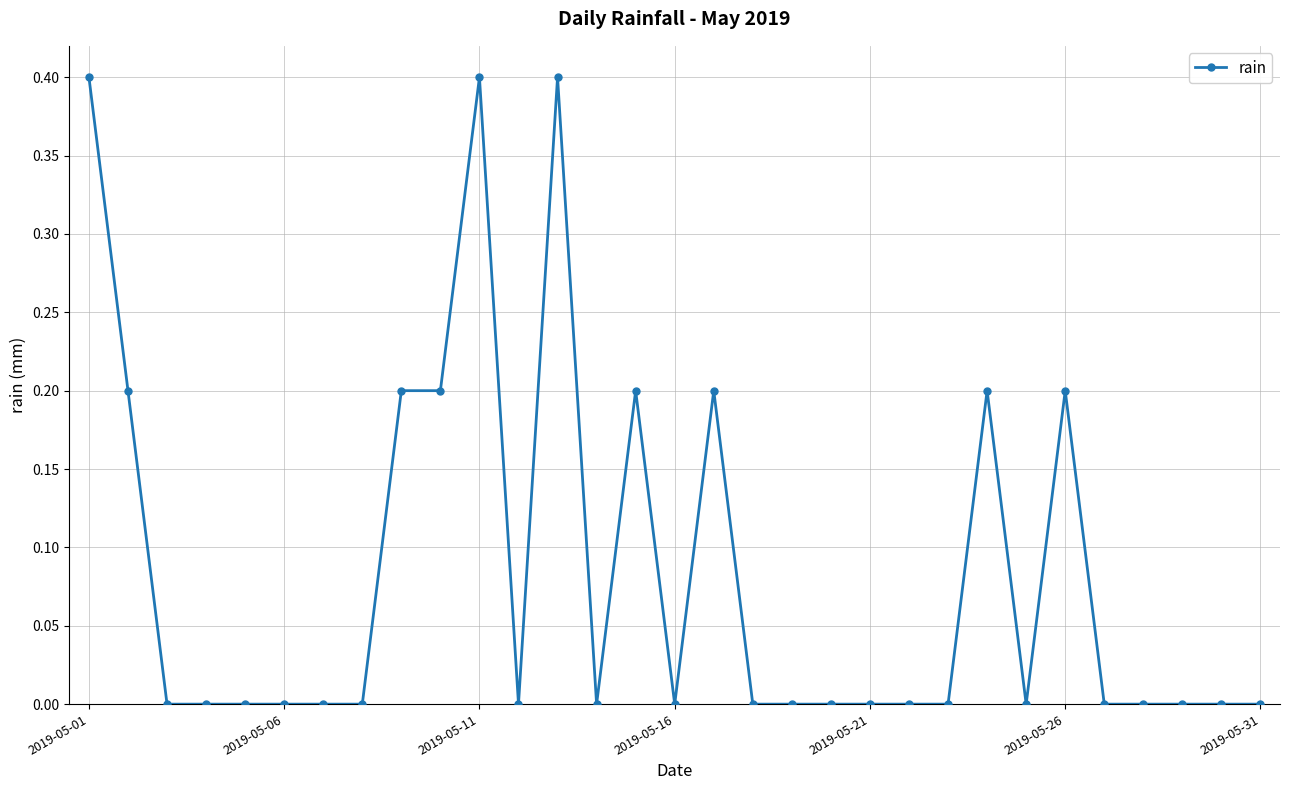

True or false: the data has more than 2 interior local peaks.

True